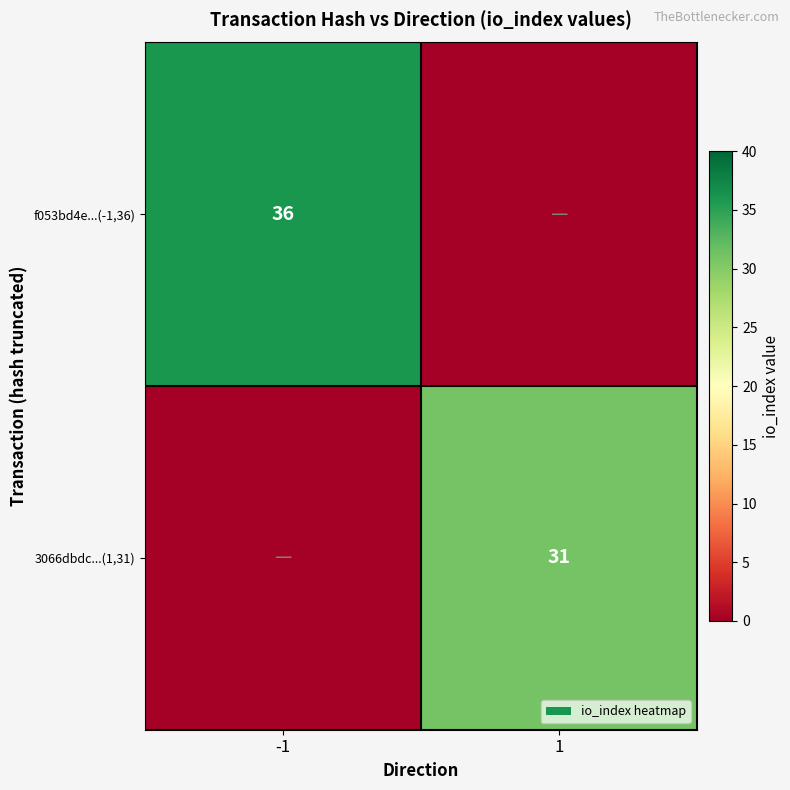

Is it true that f053bd4e...(-1,36) equals 22 at -1?

False